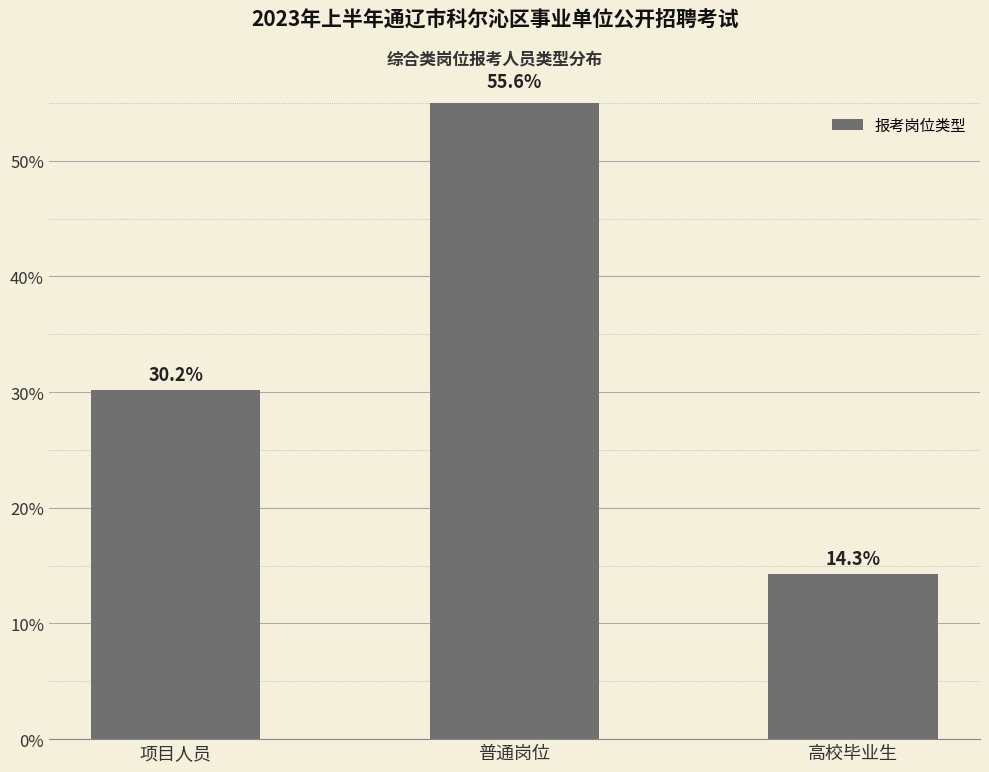

List the labels in order of value, largest first.

普通岗位, 项目人员, 高校毕业生